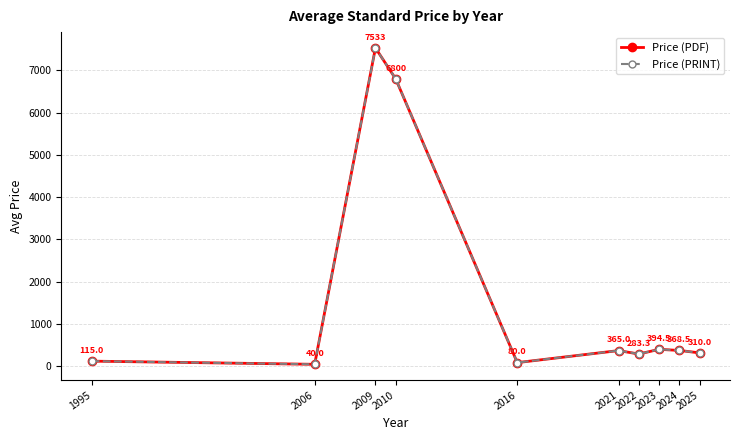

What is the sum of all Price (PRINT) values?

16289.6